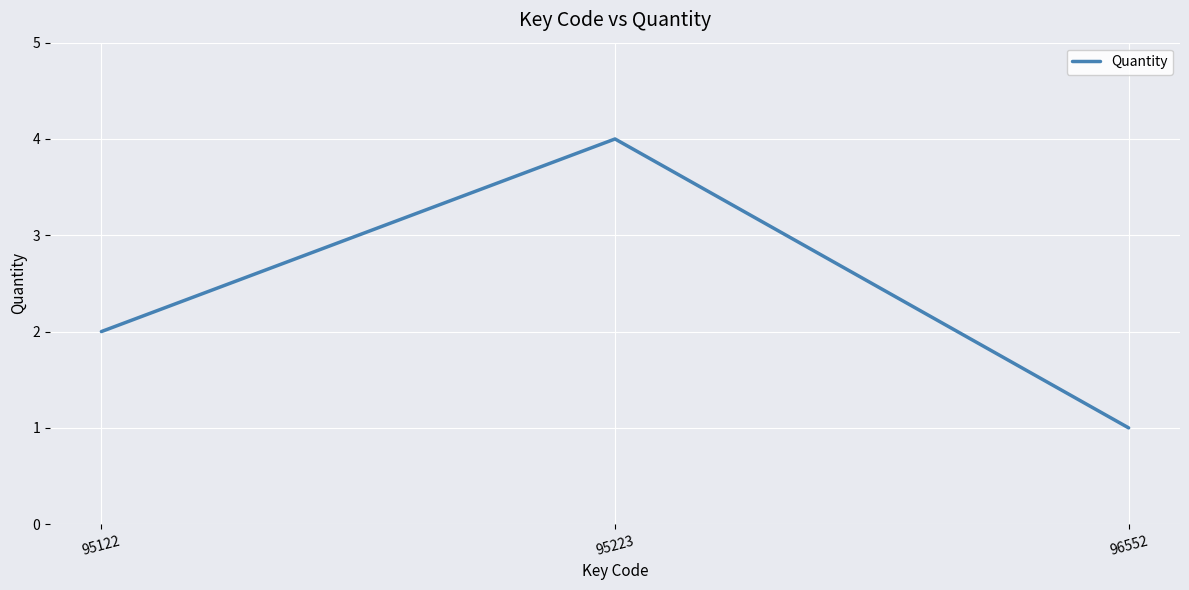

What is the change in value from 95223 to 96552?

-3